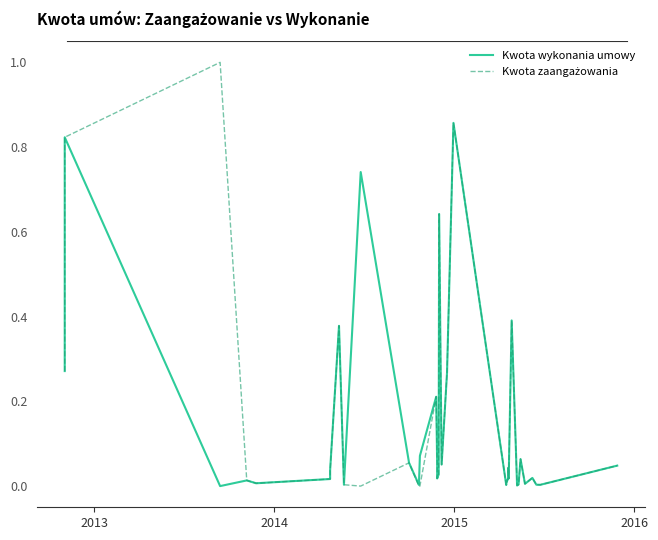

What is the maximum value shown in the chart?

1.0